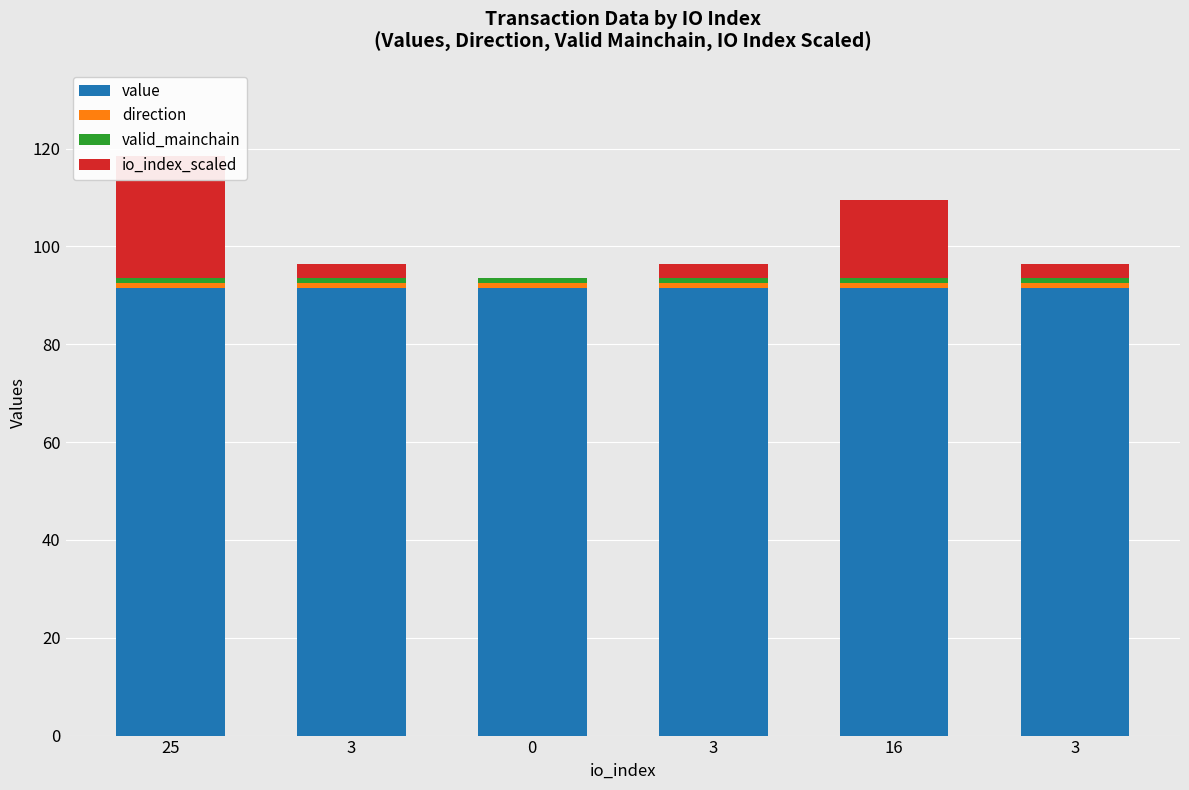

What is the total value across all series at 16?

109.5